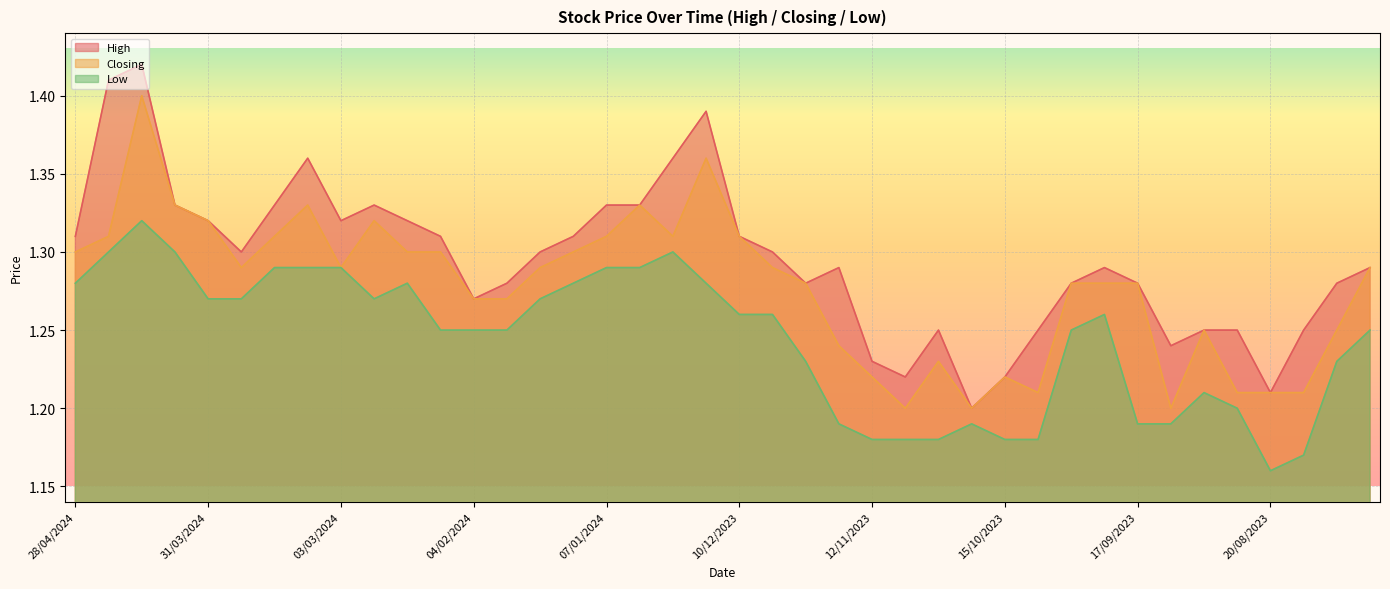

How many lines are shown in the chart?

3